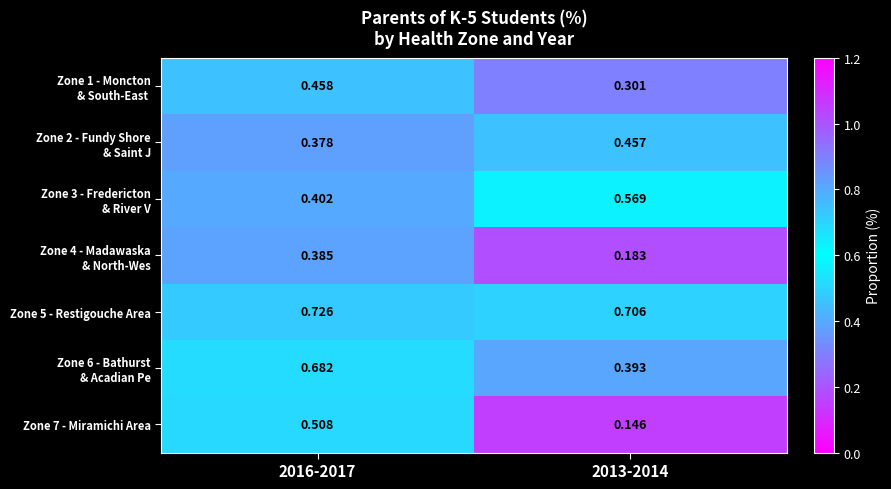

How many distinct data groups are displayed?

7